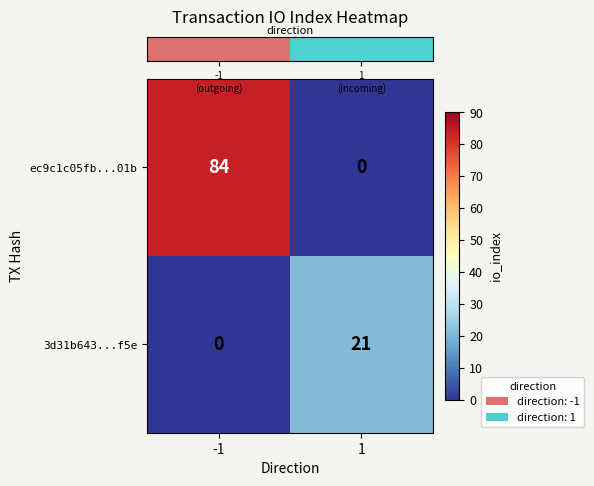

Which series changed the most between -1 and 1?

ec9c1c05fb...01b